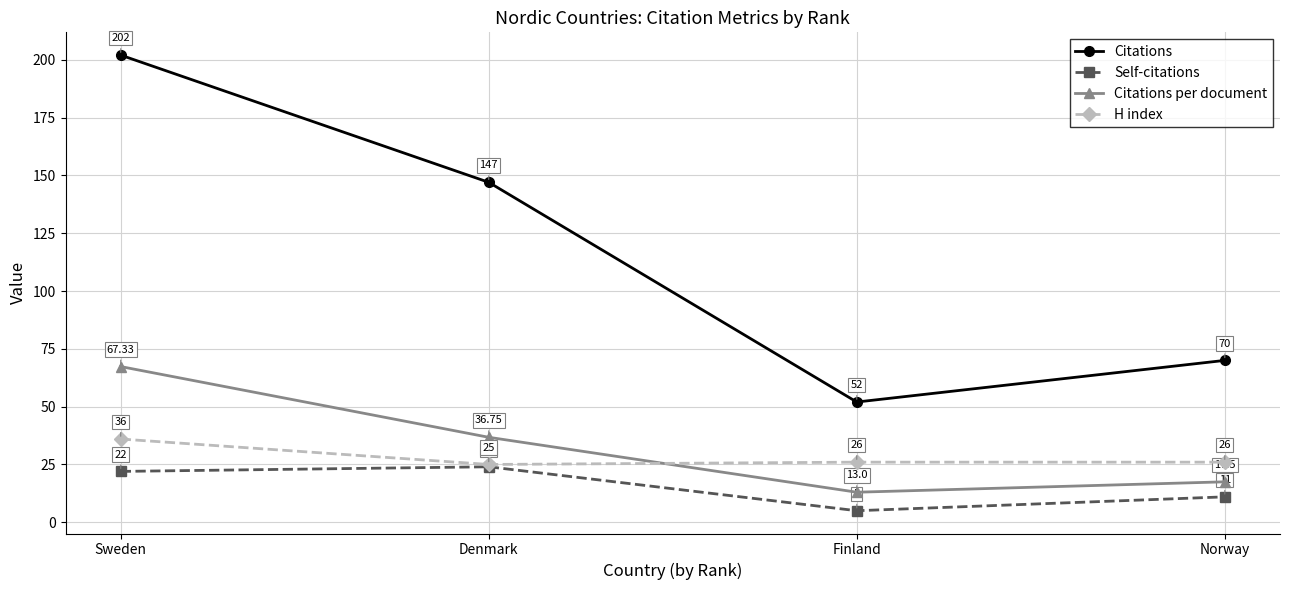

What position from the right is Sweden?

4